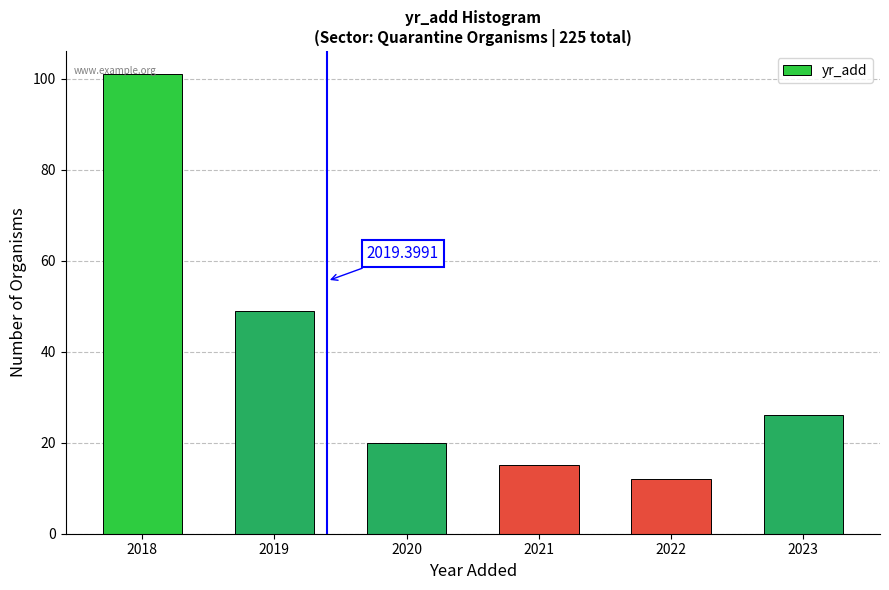

What is the ratio of the value at 2019 to the value at 2018?

0.5